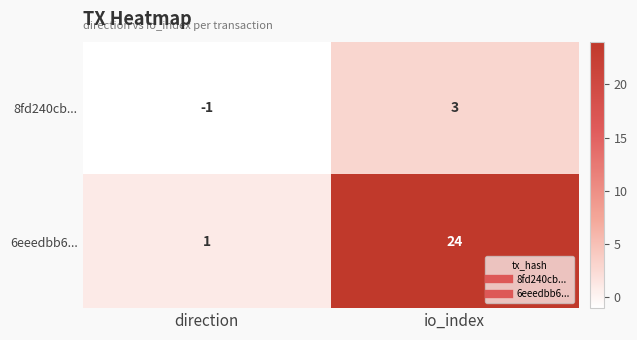

At how many categories does at least one series exceed 0?

2